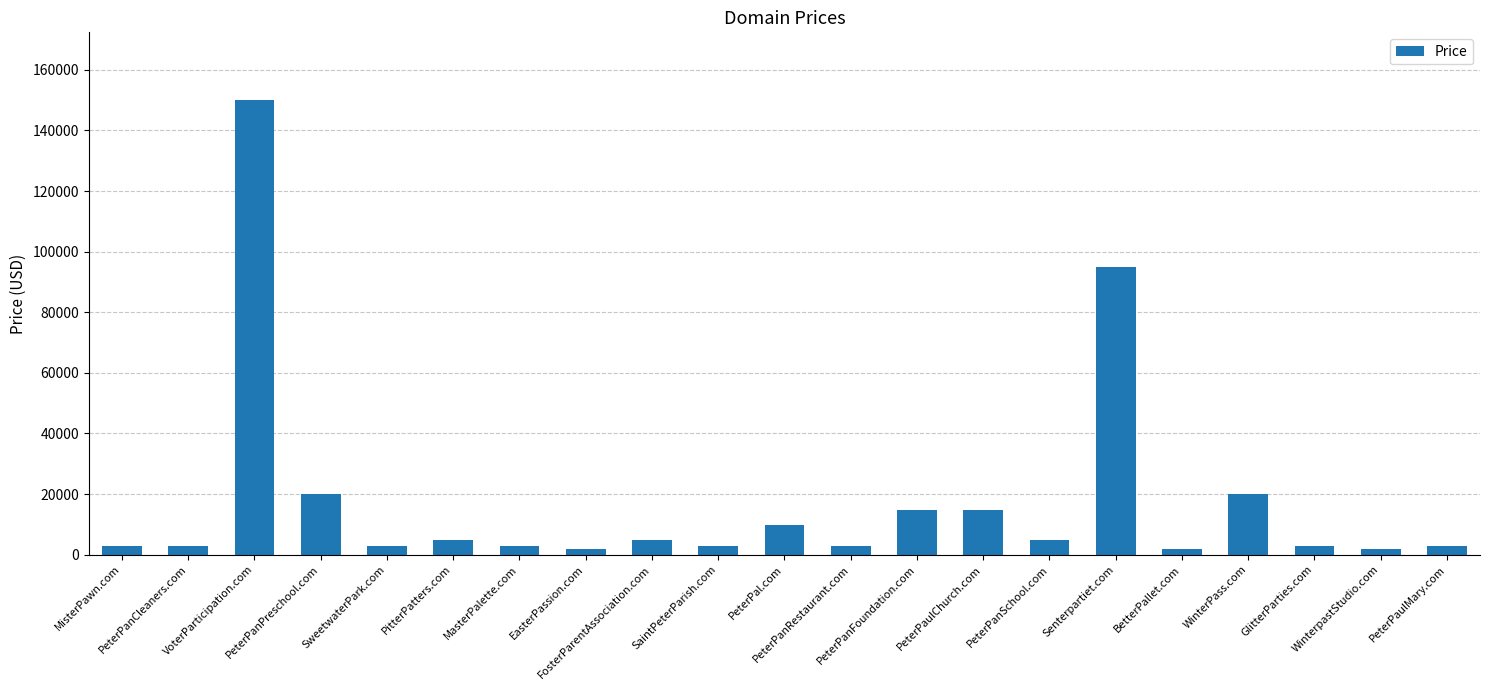

What is the difference between the second highest and second lowest values?

93000